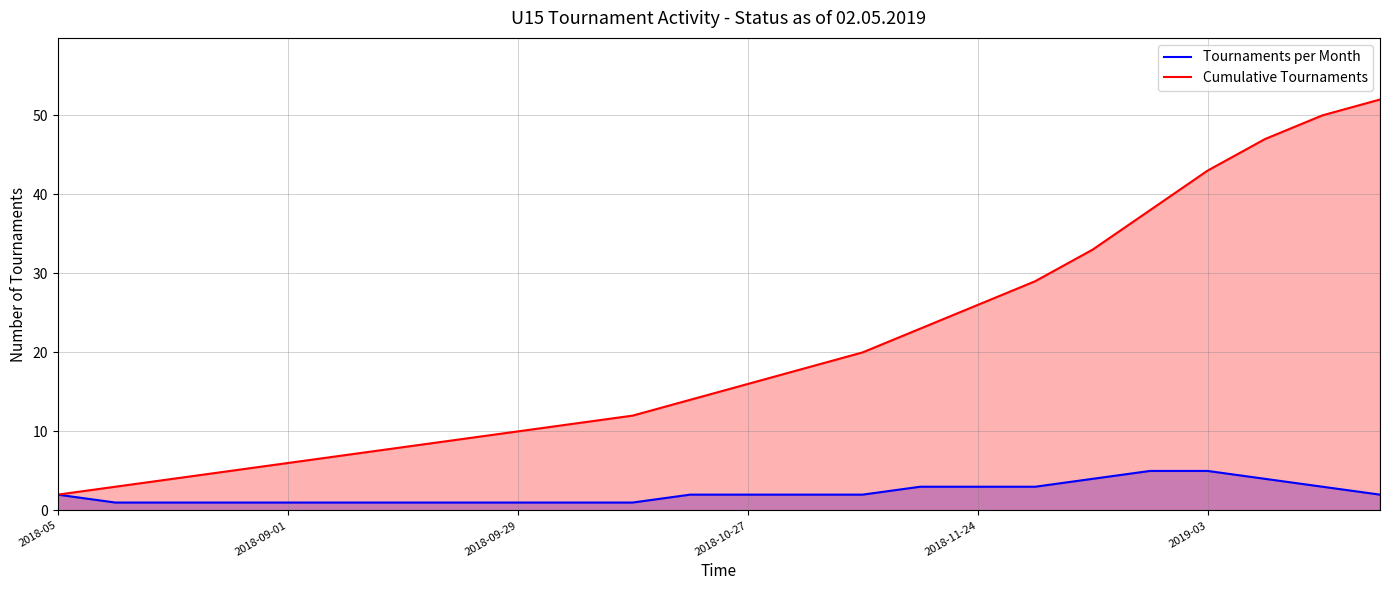

What is the minimum value for Cumulative Tournaments?

2